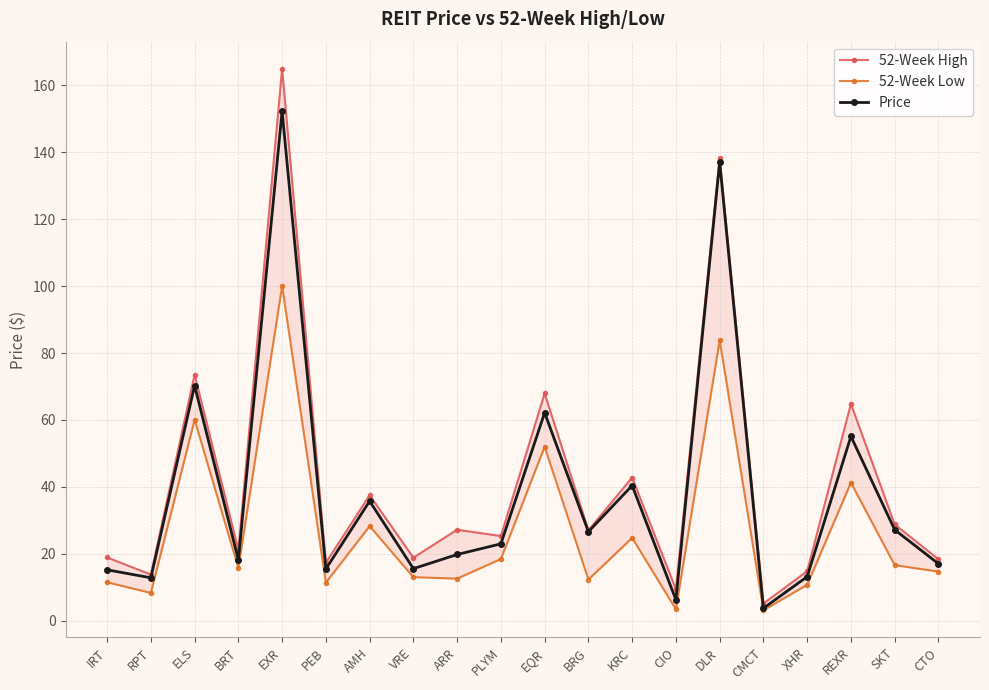

How many lines are shown in the chart?

3